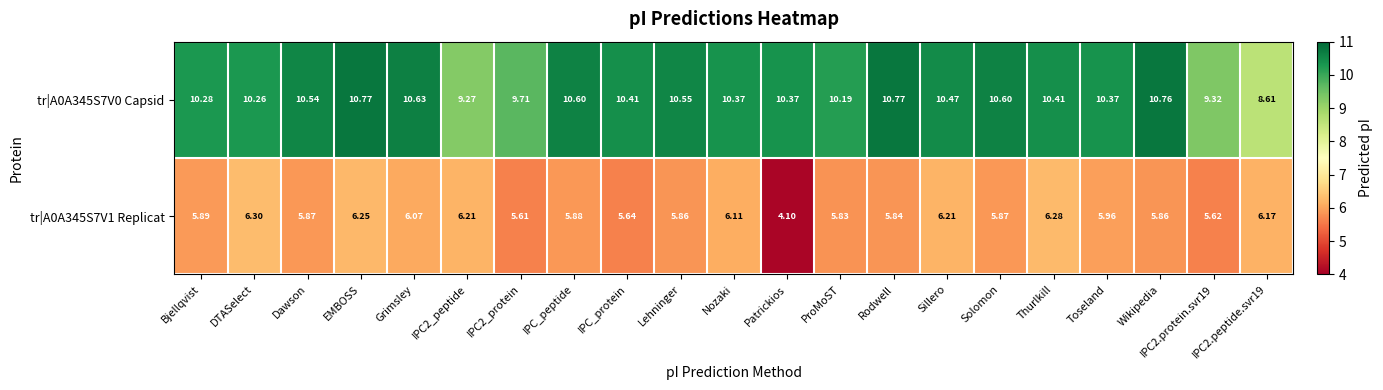

Which label corresponds to the smallest value in the chart?

Patrickios